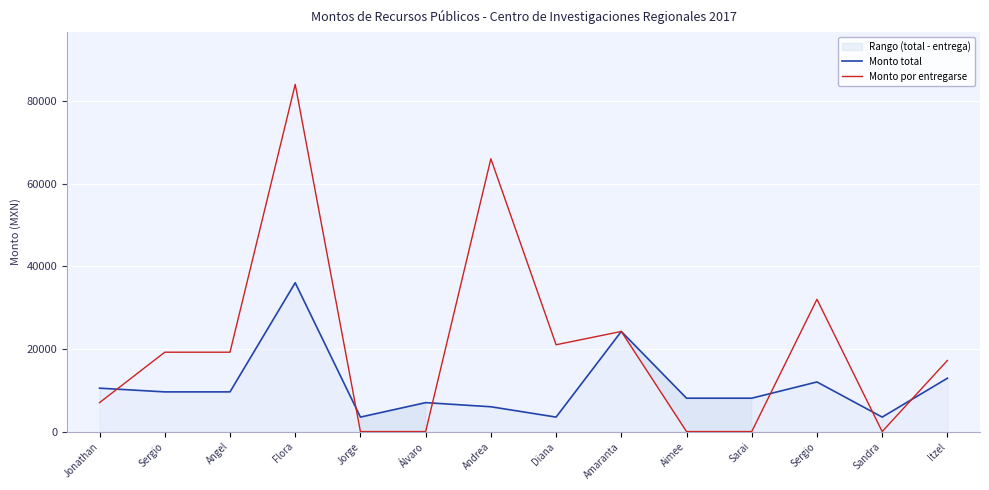

What is the sum of all Monto total values?

154460